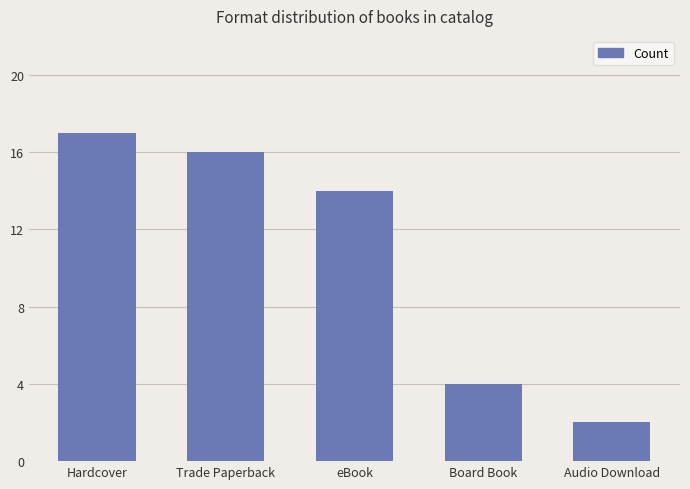

Reading left to right, extract all data points from this chart.

17	16	14	4	2